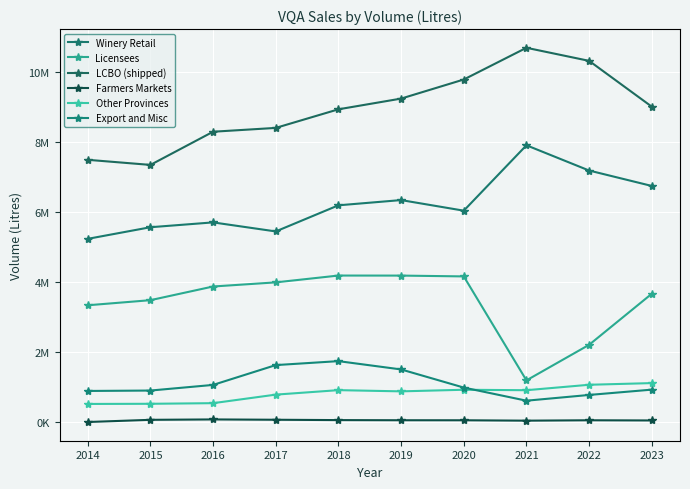

Does the chart have visible grid lines?

Yes